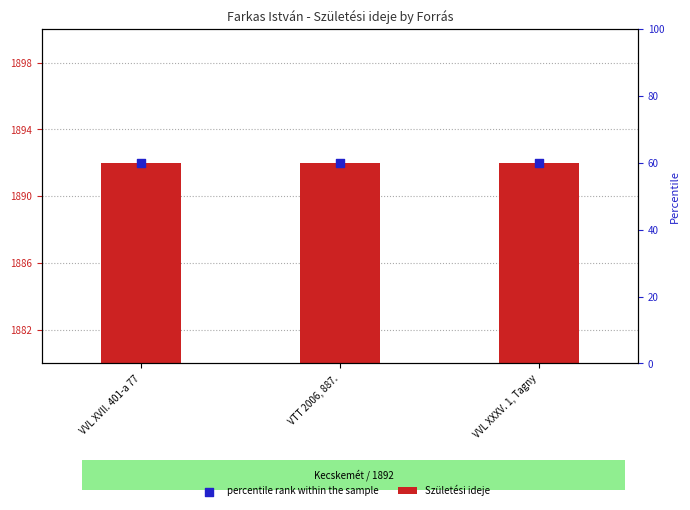

At how many categories does at least one series exceed 817?

3